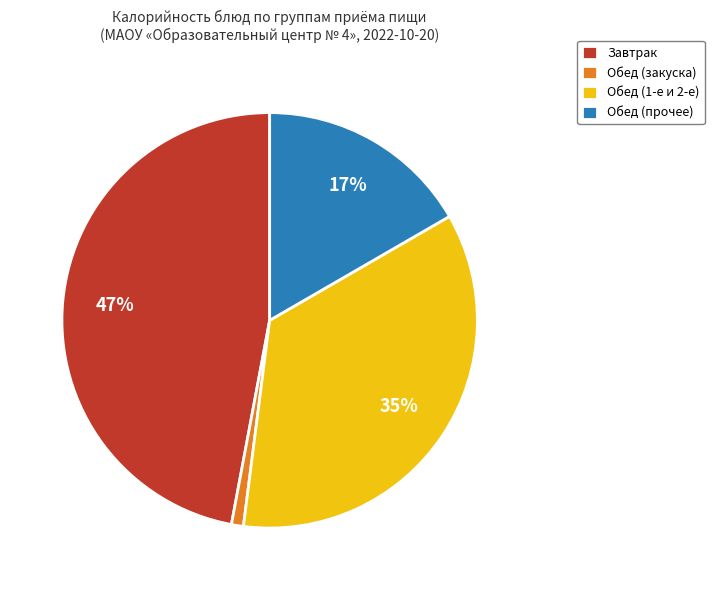

Rank the categories by value from highest to lowest.

Завтрак, Обед (1-е и 2-е), Обед (прочее), Обед (закуска)